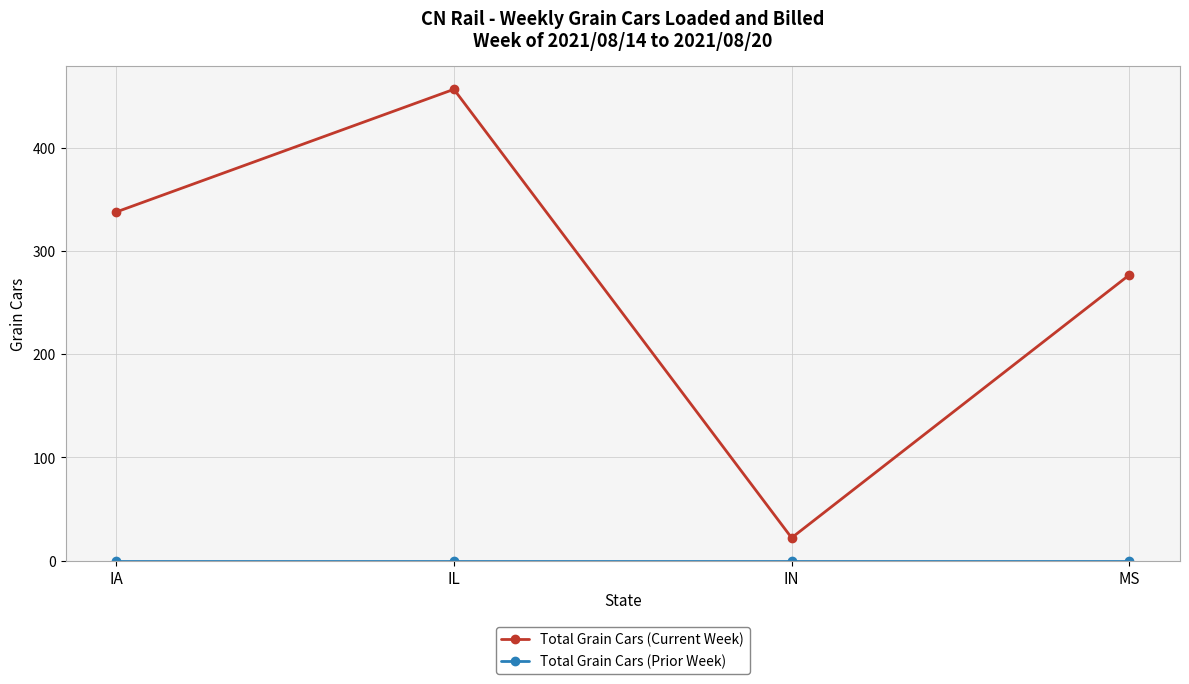

Is it true that Total Grain Cars (Current Week) equals 591 at IA?

False